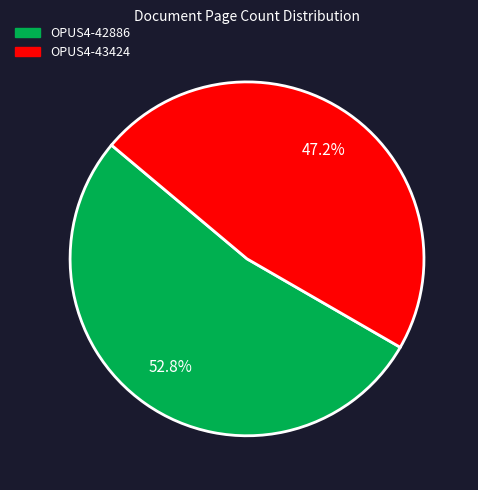

To the nearest percent, what is the average slice percentage?

50%